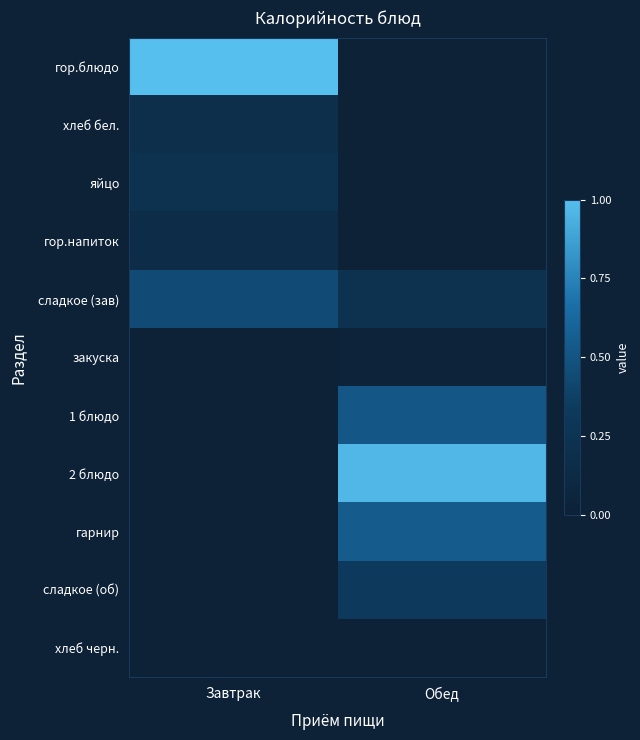

Which category has the lowest value across all series?

Обед